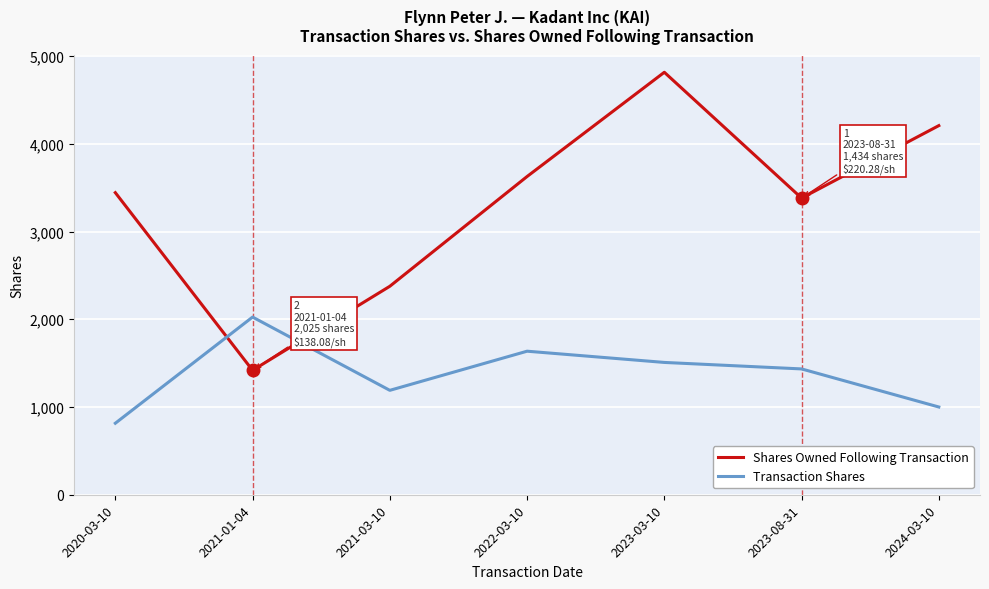

At how many categories does at least one series exceed 2091?

6